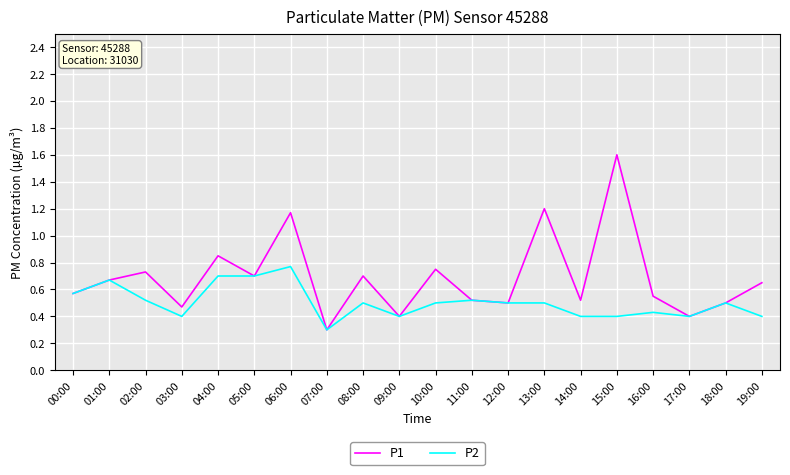

List the series in order of their overall mean, lowest first.

P2, P1